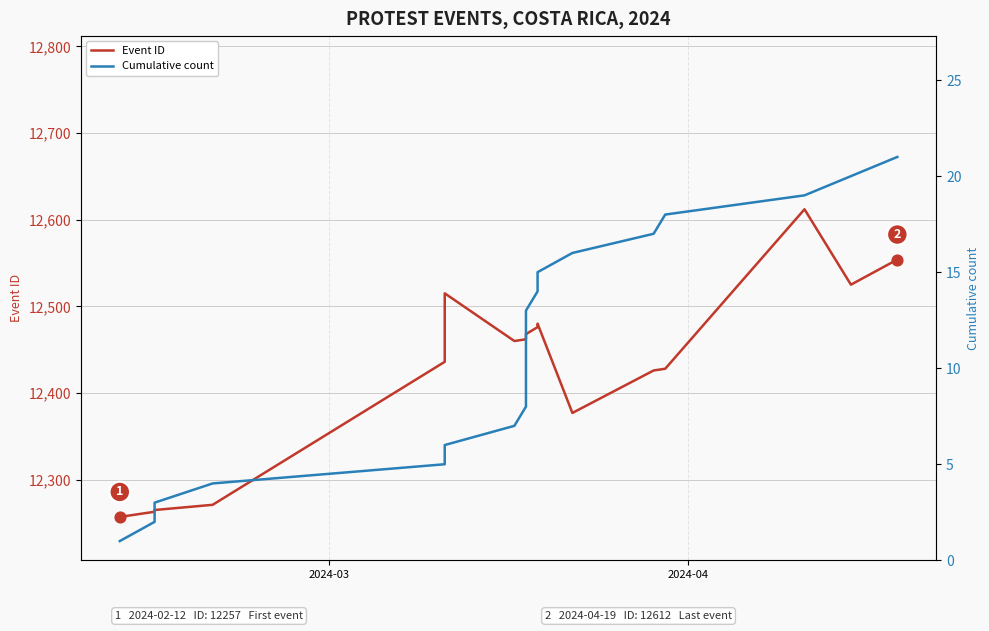

Is the value of Event ID at 2024-04 greater than the value of Cumulative count at 11?

Yes